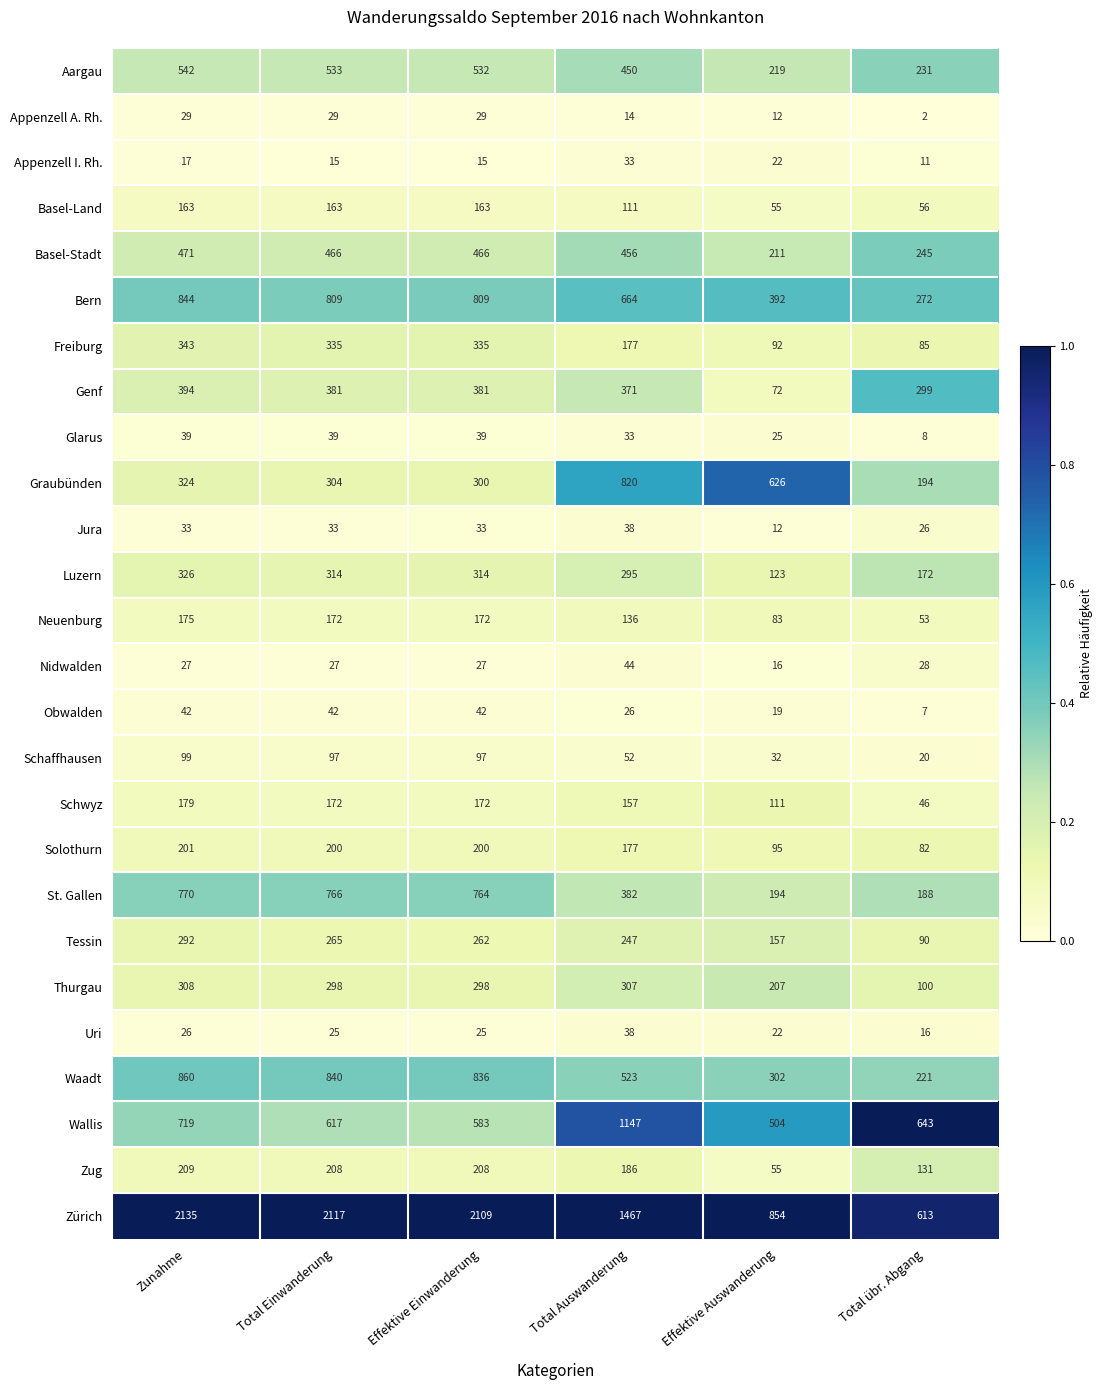

Which category has the highest value in the Jura series?

Total Auswanderung